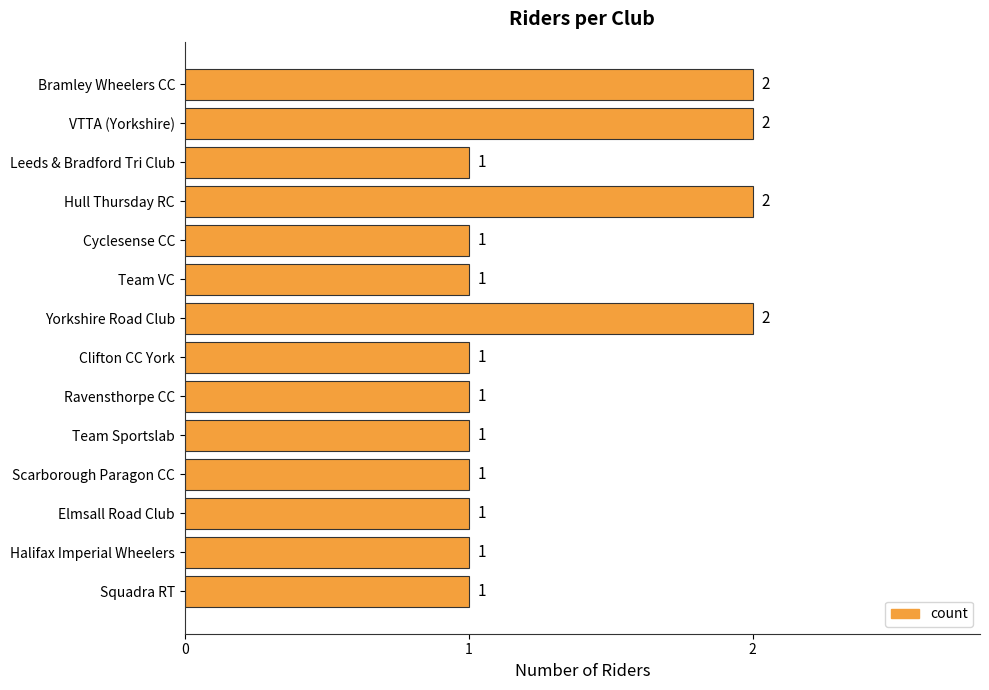

The chart shows a value of 1 at Cyclesense CC. True or false?

True